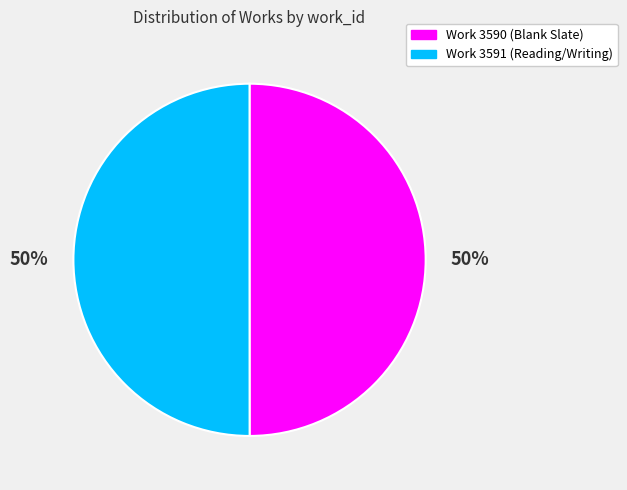

Count the number of slices in the pie.

2